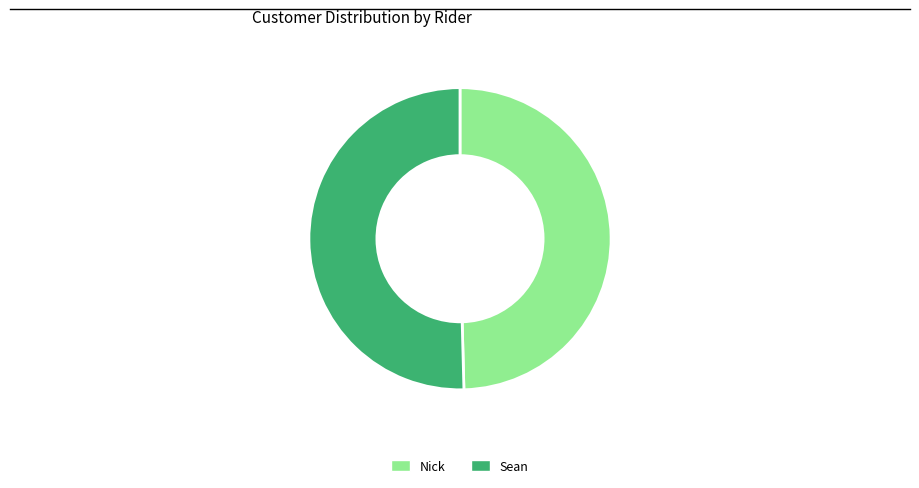

How many slices are in this pie chart?

2